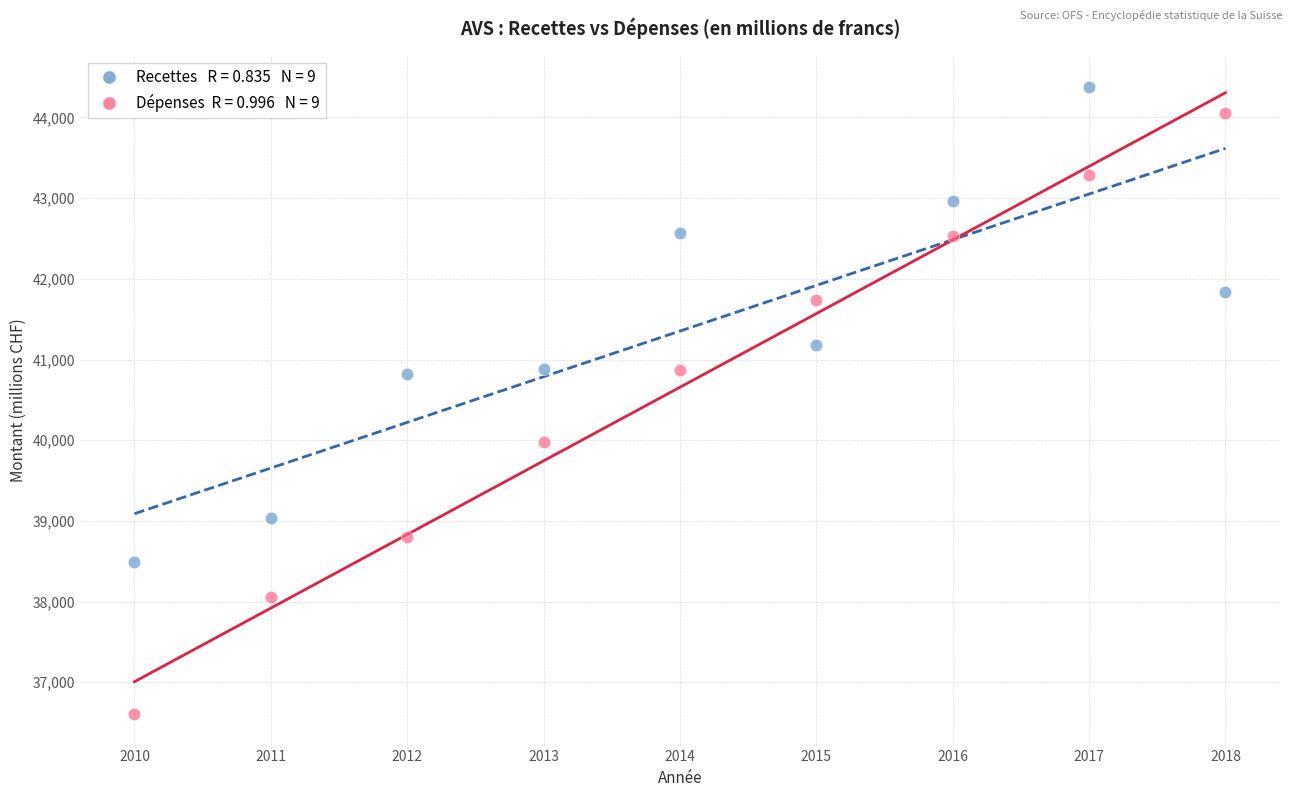

Across all data points, what is the range of X values (max minus min)?

8.0